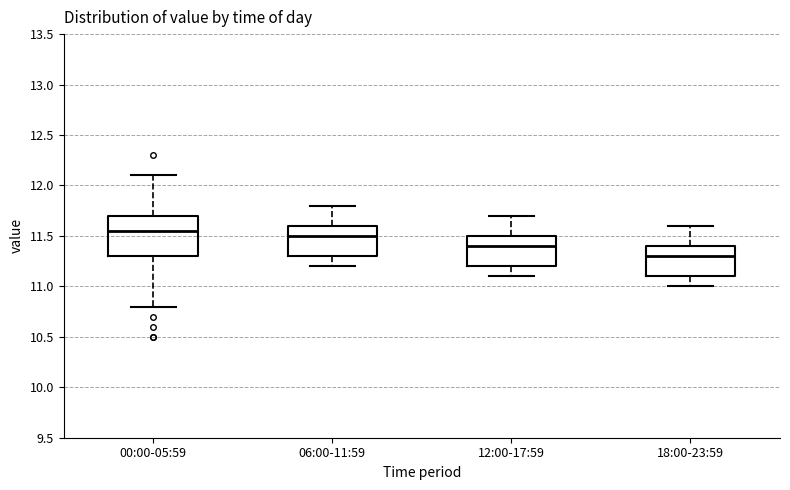

Where does the lower whisker of the box for 06:00-11:59 end on the y-axis? The values are not printed on the chart, so give them approximately, as read against the axis.

11.20